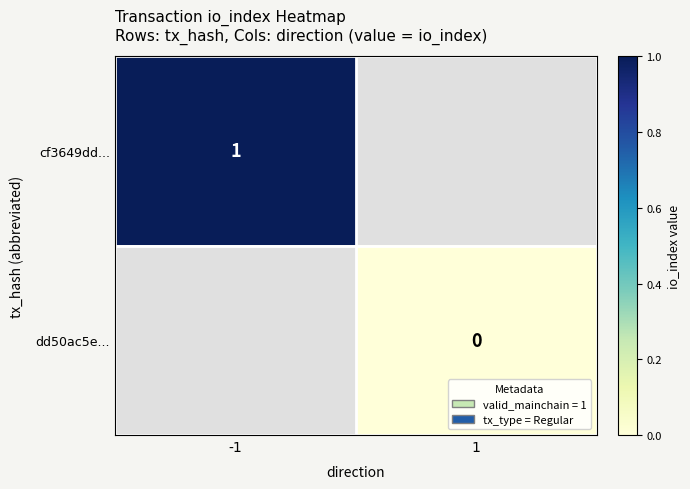

Is the value of dd50ac5e... at 1 greater than the value of cf3649dd... at -1?

No